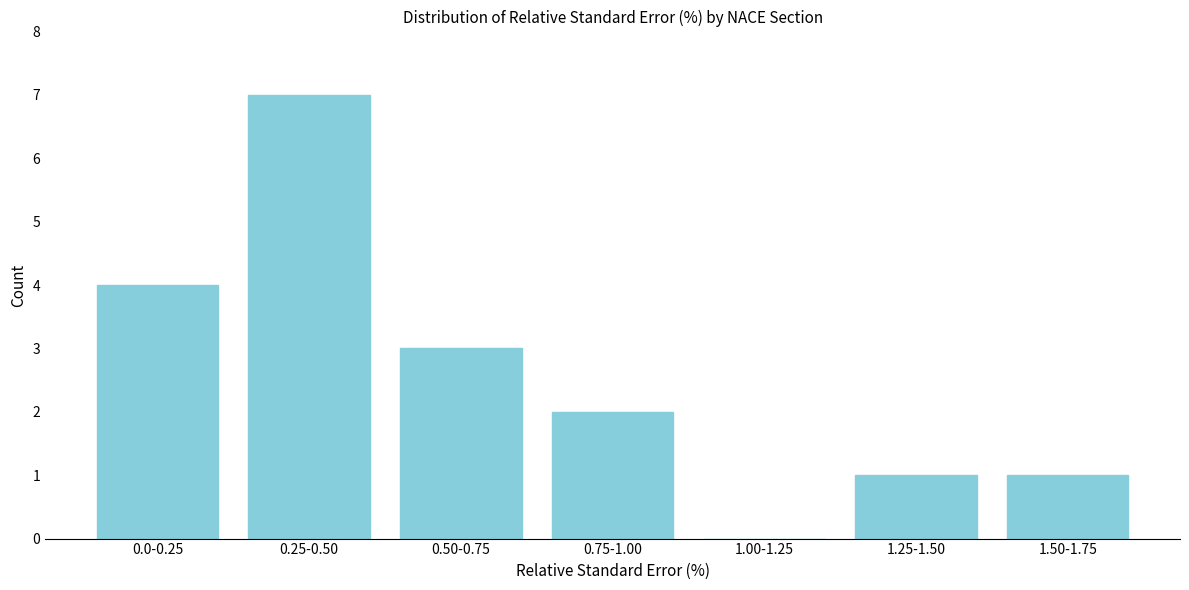

Reading left to right, extract all data points from this chart.

0.0-0.25=4	0.25-0.50=7	0.50-0.75=3	0.75-1.00=2	1.00-1.25=0	1.25-1.50=1	1.50-1.75=1